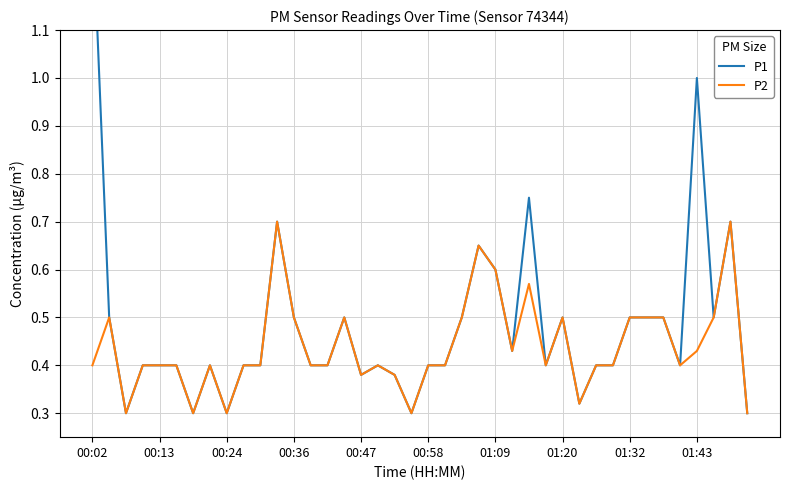

Is the value of P1 at 13 greater than the value of P2 at 22?

No